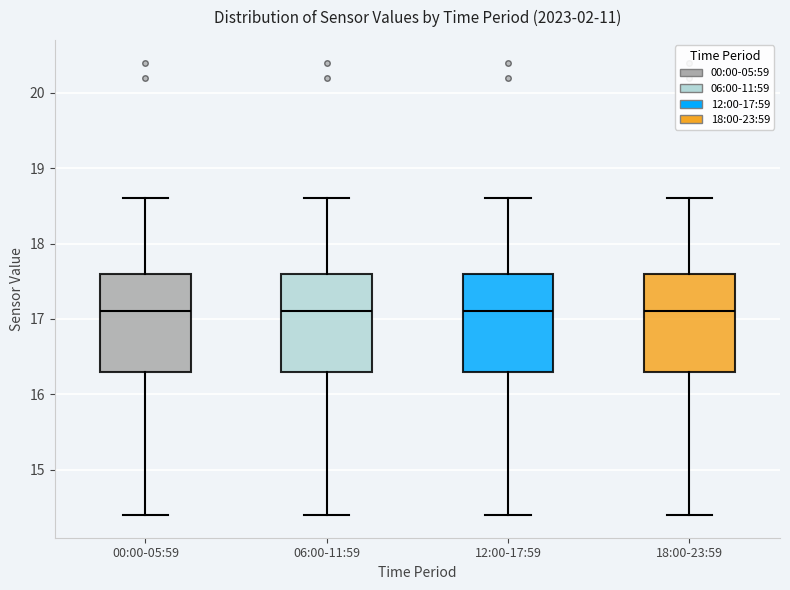

Reading left to right, transcribe this box plot: for each box, give where its median line is, the range the box spans, and where its two whiskers end, as read against the y-axis. The values are not printed on the chart, so give them approximately, as read against the axis.

00:00-05:59: median 17.1, box 16.3 to 17.6, whiskers 14.4 to 18.6
06:00-11:59: median 17.1, box 16.3 to 17.6, whiskers 14.4 to 18.6
12:00-17:59: median 17.1, box 16.3 to 17.6, whiskers 14.4 to 18.6
18:00-23:59: median 17.1, box 16.3 to 17.6, whiskers 14.4 to 18.6